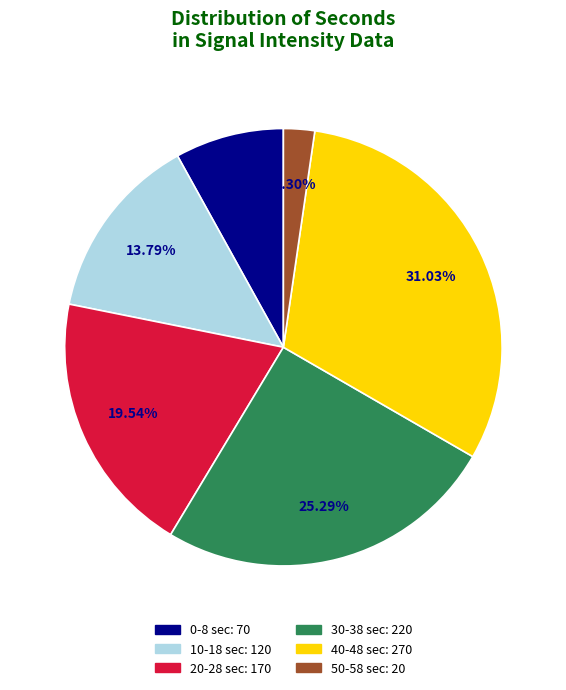

How many segments does this pie chart have?

6